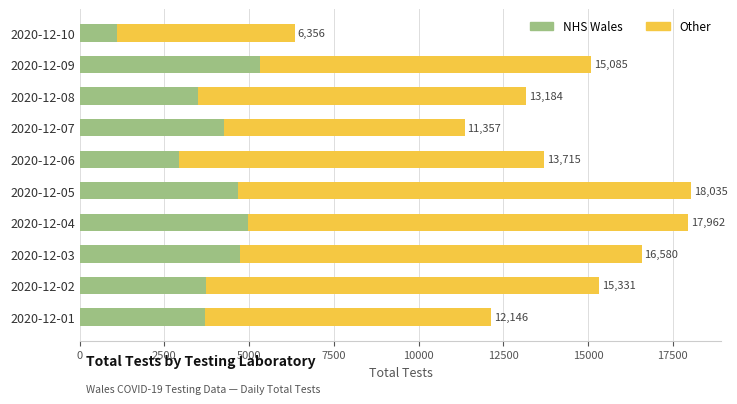

What are all the series names shown in the legend?

NHS Wales, Other